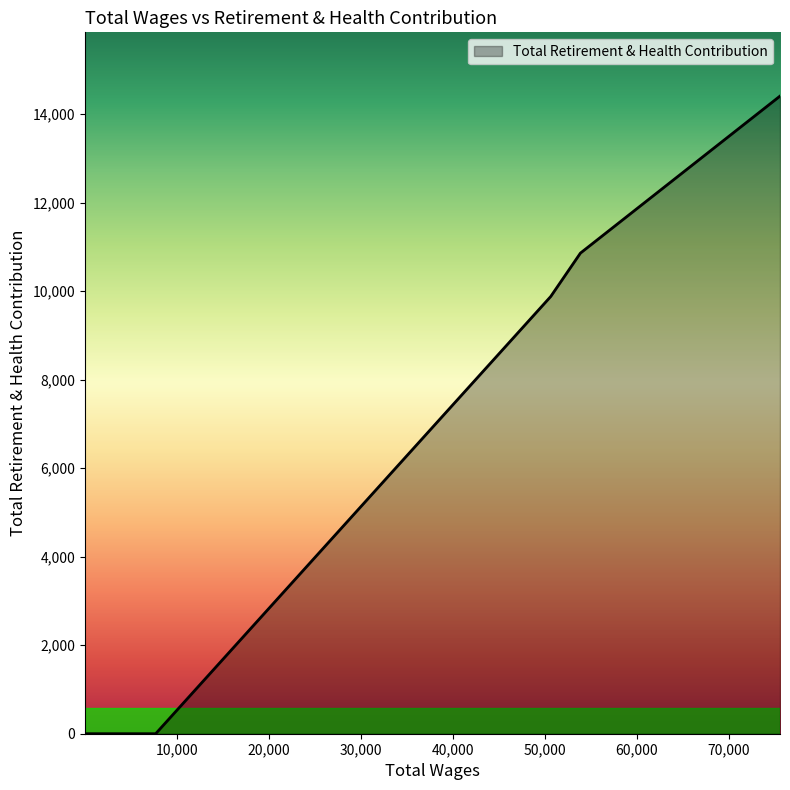

What is the greatest value displayed?

14409